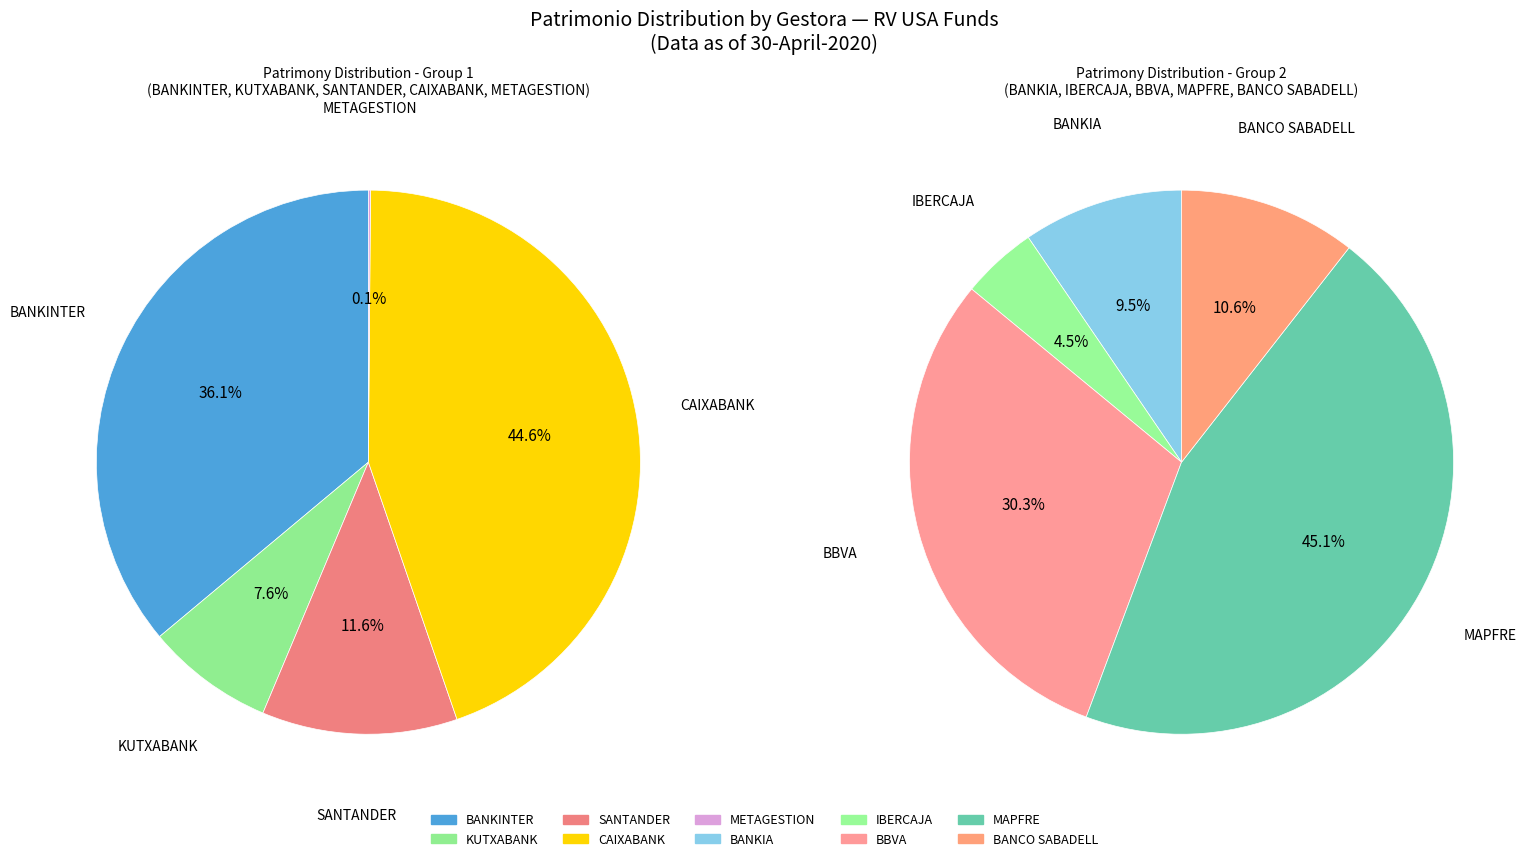

Combined, do IBERCAJA and METAGESTION account for over 50%?

No